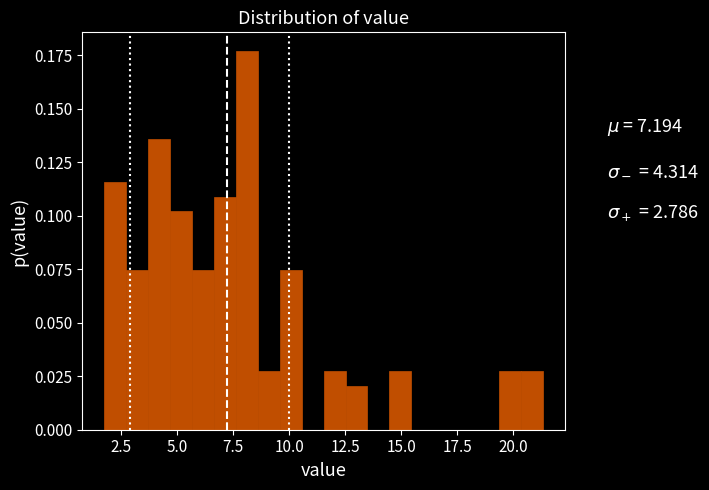

Around what value on the x-axis is the tallest bar? Give the approximate position of its centre, as read against the axis.

8.0